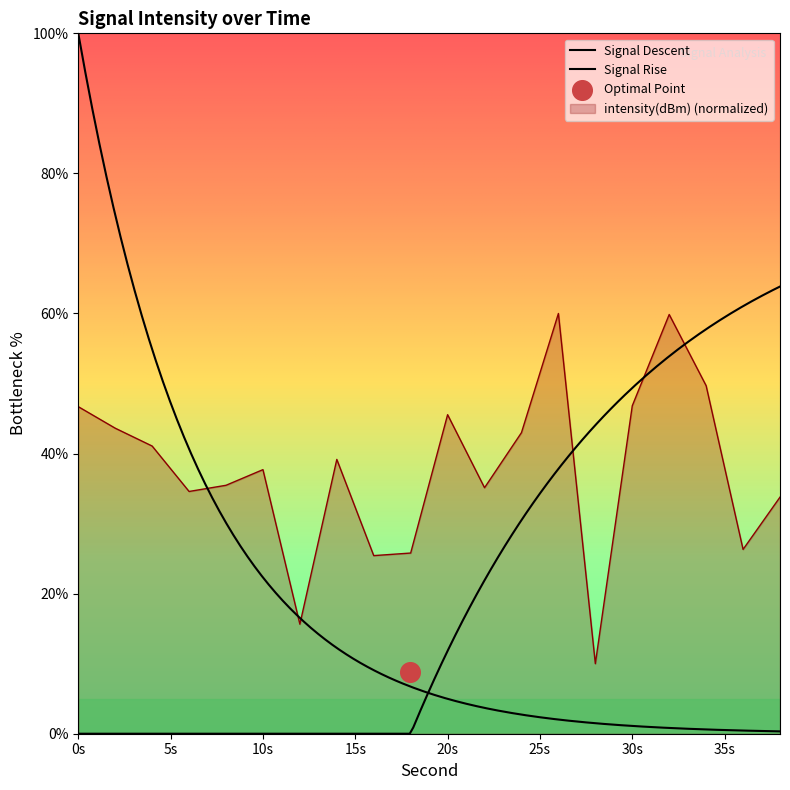

What is the change in value from 2 to 4?

-2.5